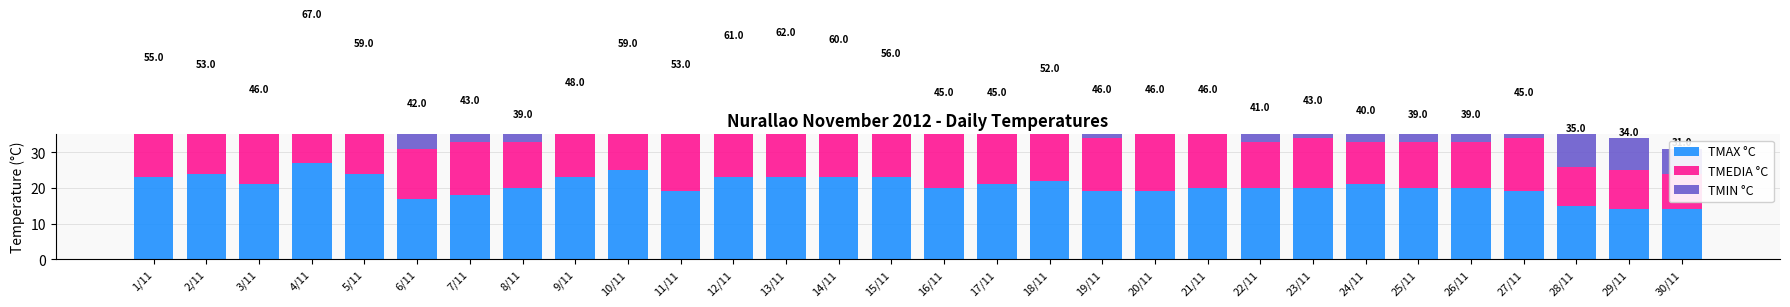

Reading right to left, transcribe all the data shown in this chart.

TMAX °C: 30/11=14	29/11=14	28/11=15	27/11=19	26/11=20	25/11=20	24/11=21	23/11=20	22/11=20	21/11=20	20/11=19	19/11=19	18/11=22	17/11=21	16/11=20	15/11=23	14/11=23	13/11=23	12/11=23	11/11=19	10/11=25	9/11=23	8/11=20	7/11=18	6/11=17	5/11=24	4/11=27	3/11=21	2/11=24	1/11=23
TMEDIA °C: 30/11=10	29/11=11	28/11=11	27/11=15	26/11=13	25/11=13	24/11=12	23/11=14	22/11=13	21/11=15	20/11=16	19/11=15	18/11=16	17/11=15	16/11=15	15/11=18	14/11=20	13/11=21	12/11=21	11/11=18	10/11=19	9/11=15	8/11=13	7/11=15	6/11=14	5/11=20	4/11=22	3/11=16	2/11=17	1/11=18
TMIN °C: 30/11=7	29/11=9	28/11=9	27/11=11	26/11=6	25/11=6	24/11=7	23/11=9	22/11=8	21/11=11	20/11=11	19/11=12	18/11=14	17/11=9	16/11=10	15/11=15	14/11=17	13/11=18	12/11=17	11/11=16	10/11=15	9/11=10	8/11=6	7/11=10	6/11=11	5/11=15	4/11=18	3/11=9	2/11=12	1/11=14